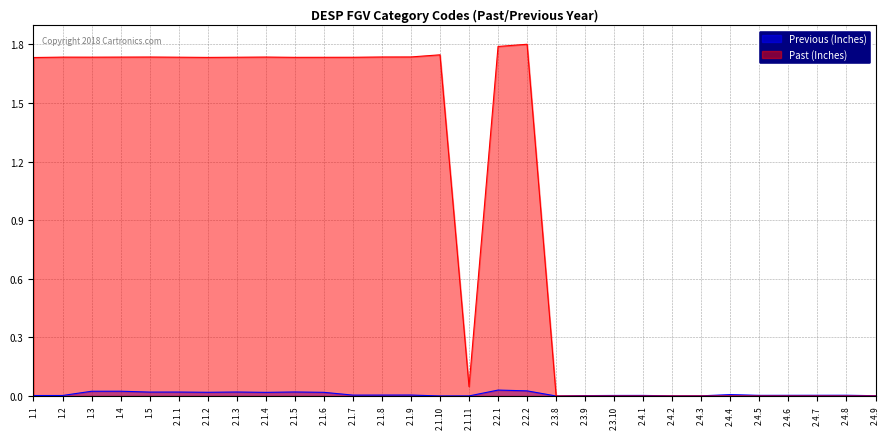

At which category does Past (Inches) reach its first local peak?

1.2